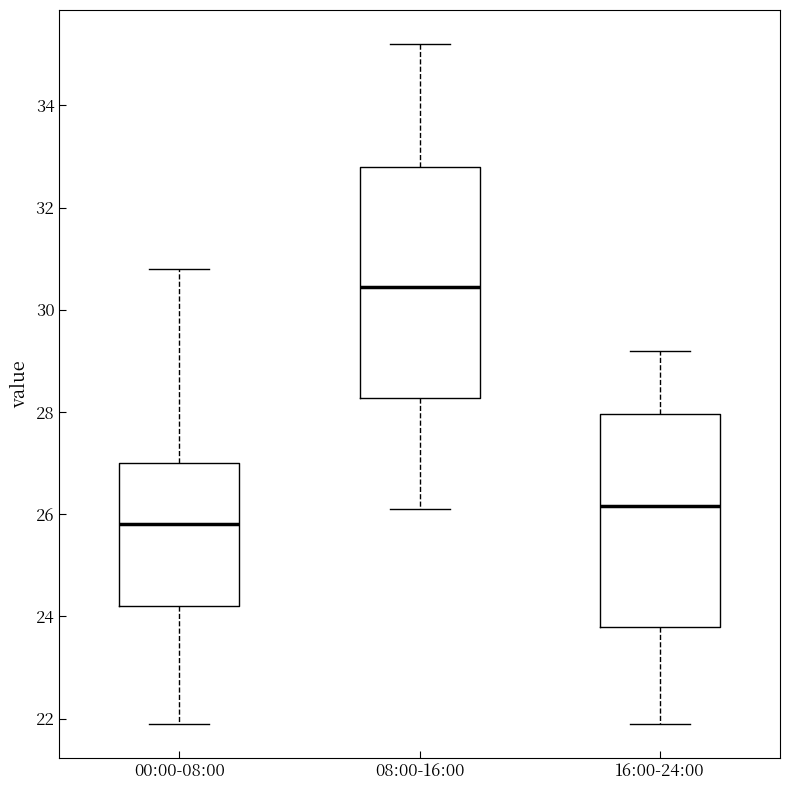

Which box has the highest median line?

08:00-16:00